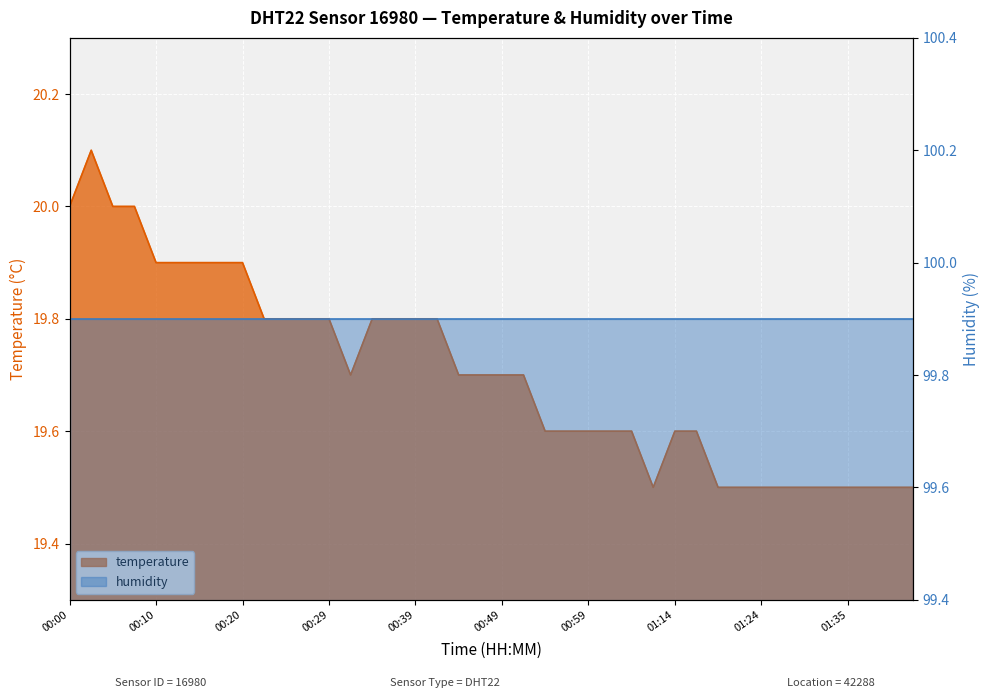

Reading left to right, transcribe all the data shown in this chart.

20.0	20.1	20.0	20.0	19.9	19.9	19.9	19.9	19.9	19.8	19.8	19.8	19.8	19.7	19.8	19.8	19.8	19.8	19.7	19.7	19.7	19.7	19.6	19.6	19.6	19.6	19.6	19.5	19.6	19.6	19.5	19.5	19.5	19.5	19.5	19.5	19.5	19.5	19.5	19.5